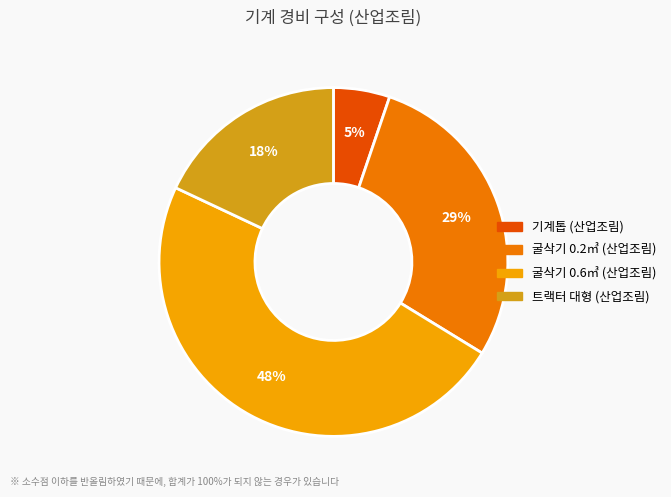

Between 굴삭기 0.6㎥ (산업조림) and 기계톱 (산업조림), which is larger?

굴삭기 0.6㎥ (산업조림)